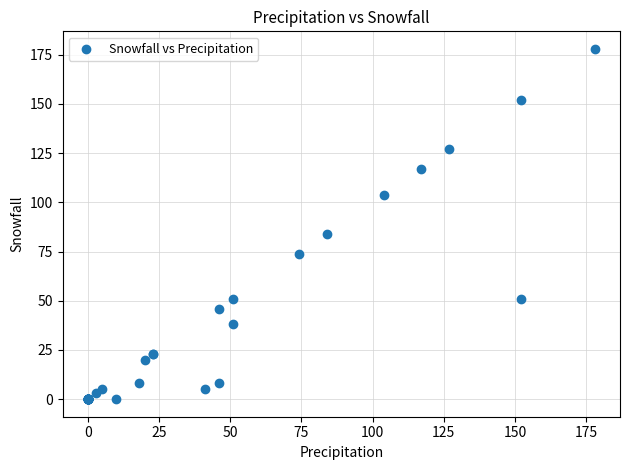

What Y value in the scatter plot is closest to 89?

84